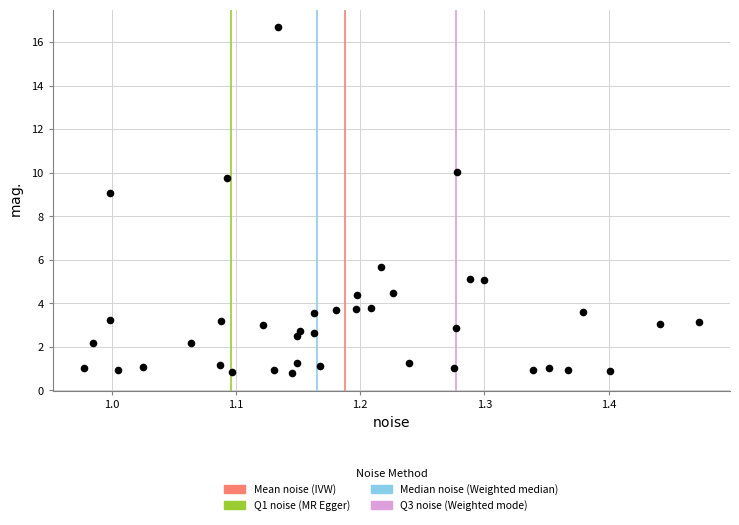

What Y value in the scatter plot is closest to 8?

9.0